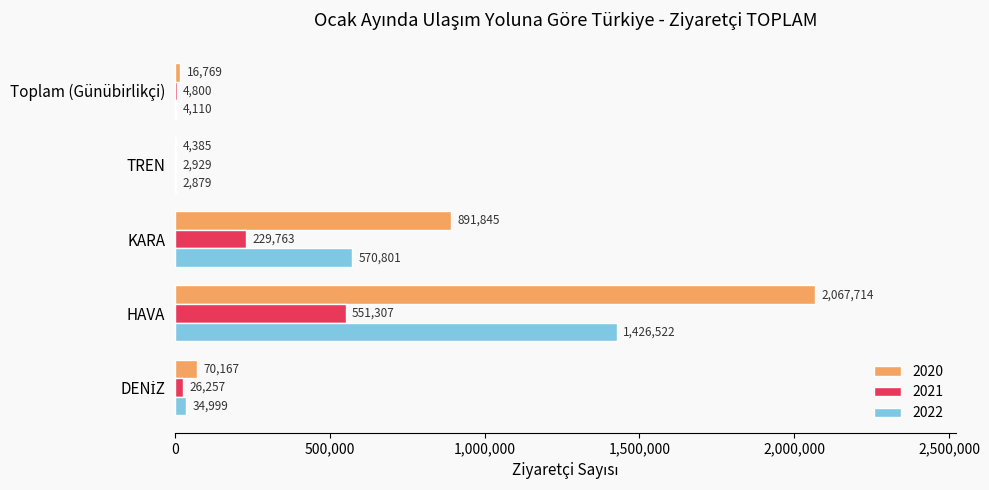

Read the 2022 value at HAVA.

1426522